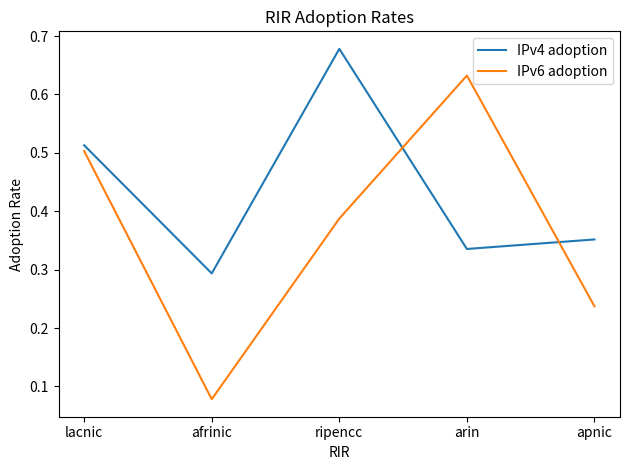

At which label does IPv6 adoption reach its minimum?

afrinic